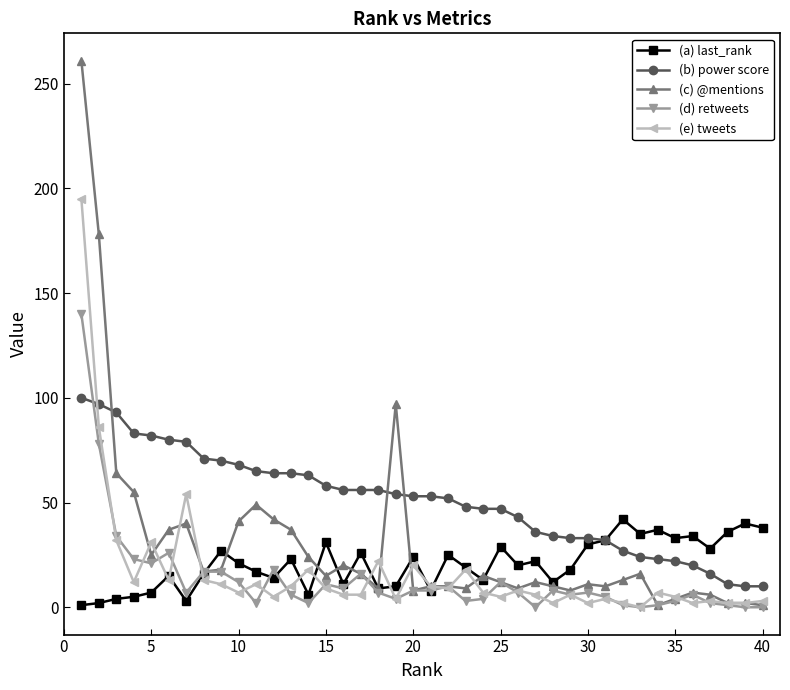

What is the minimum value for (b) power score?

10